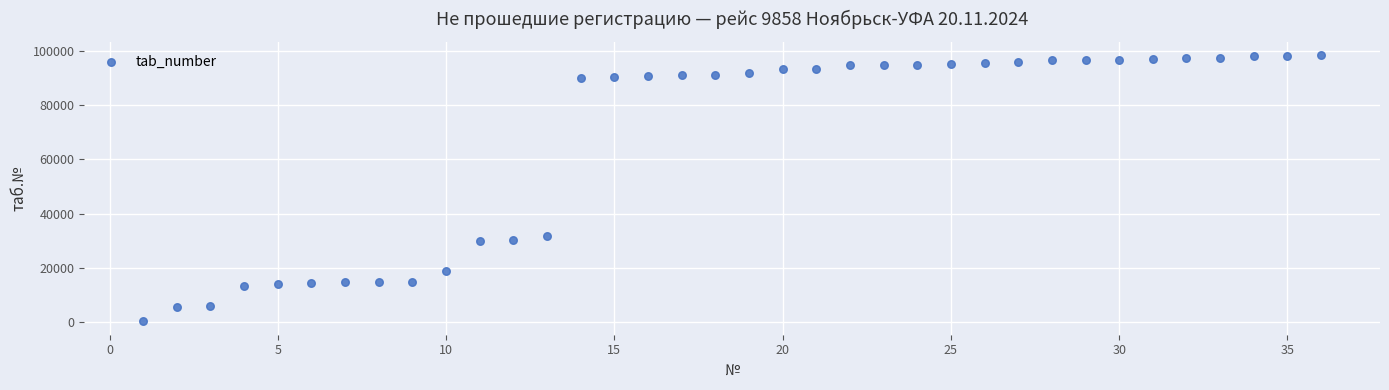

What Y value in the scatter plot is closest to 49347?

31742